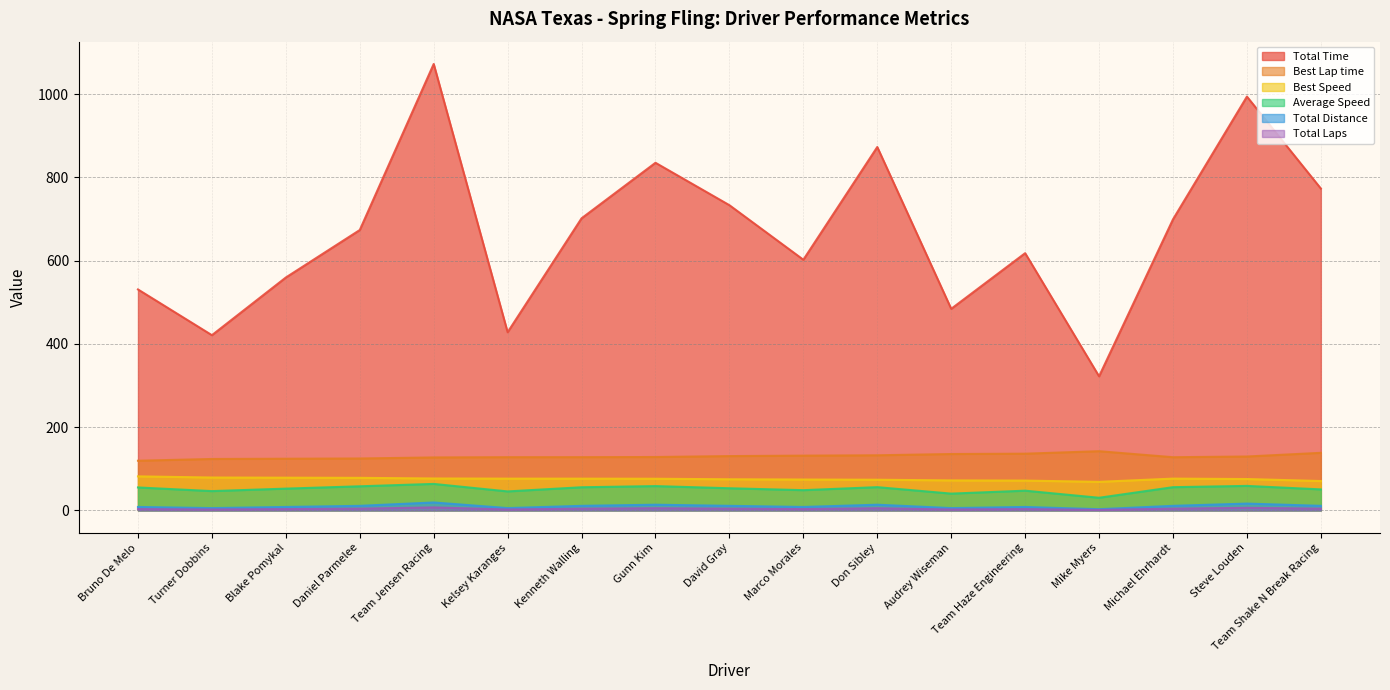

Between Don Sibley and Audrey Wiseman, which series saw the biggest shift?

Total Time